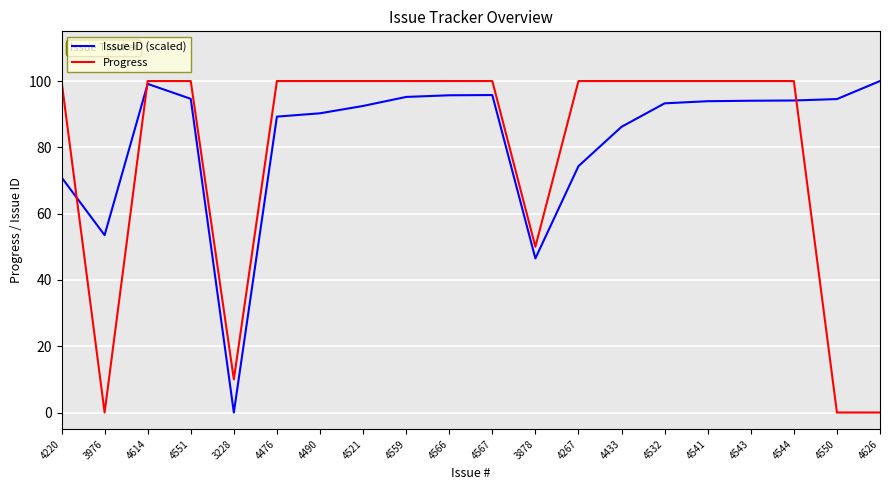

What is the maximum value for Progress?

100.0